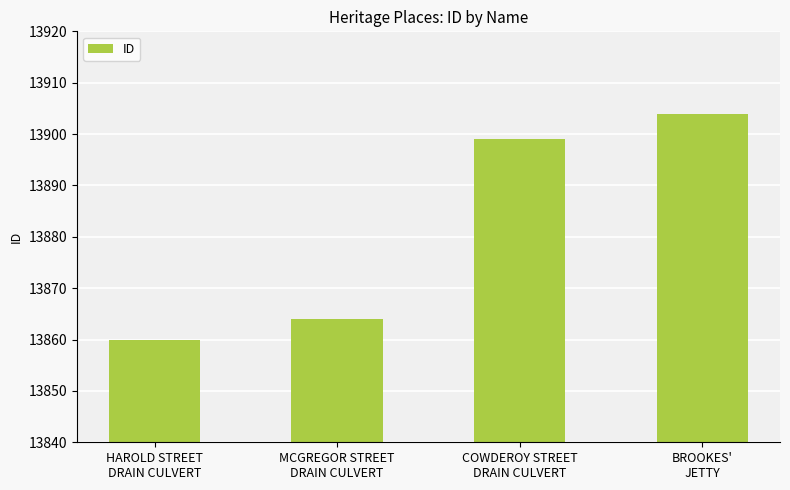

Approximately how many times larger is the value at HAROLD STREET
DRAIN CULVERT compared to COWDEROY STREET
DRAIN CULVERT?

1.0